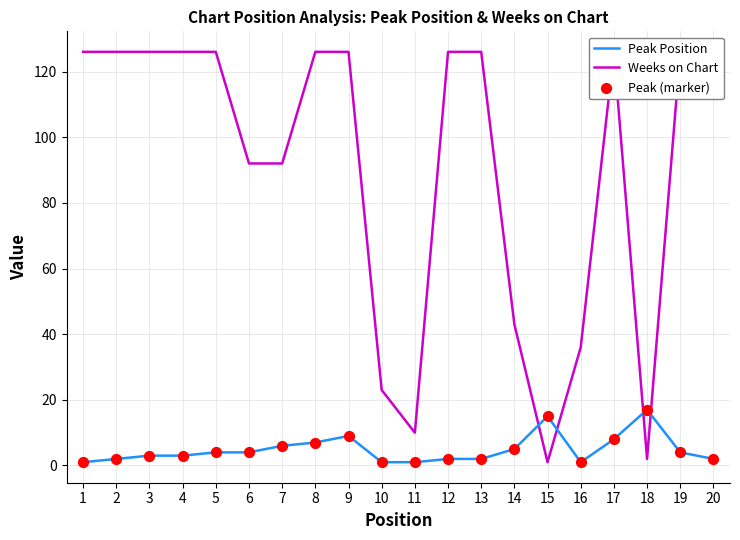

Which series contains the lowest Y value?

Peak Position